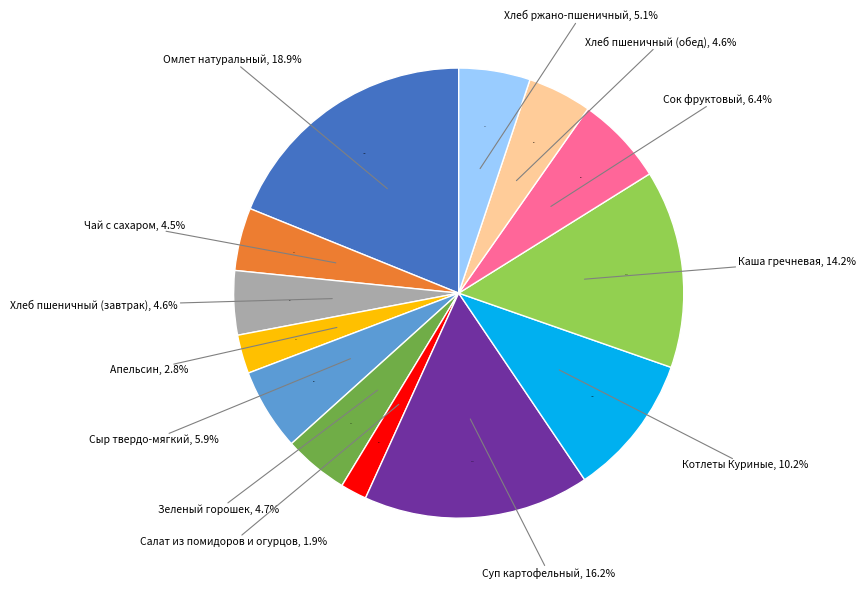

Does Чай с сахаром represent more than half of the total?

No